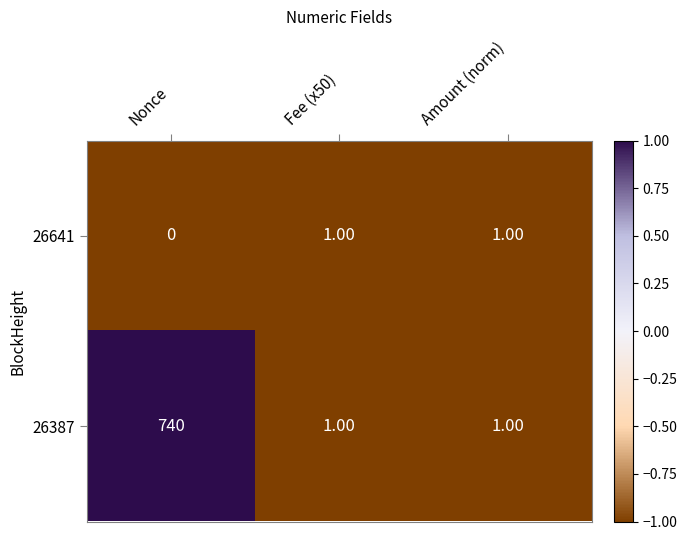

Where is 26641 nearest to the value 0?

Nonce